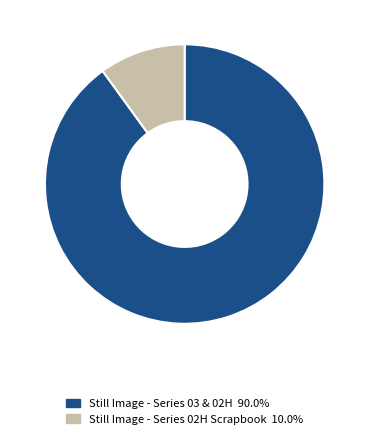

Is the sum of Still Image - Series 02H Scrapbook 10.0% and Still Image - Series 03 & 02H 90.0% greater than half?

Yes